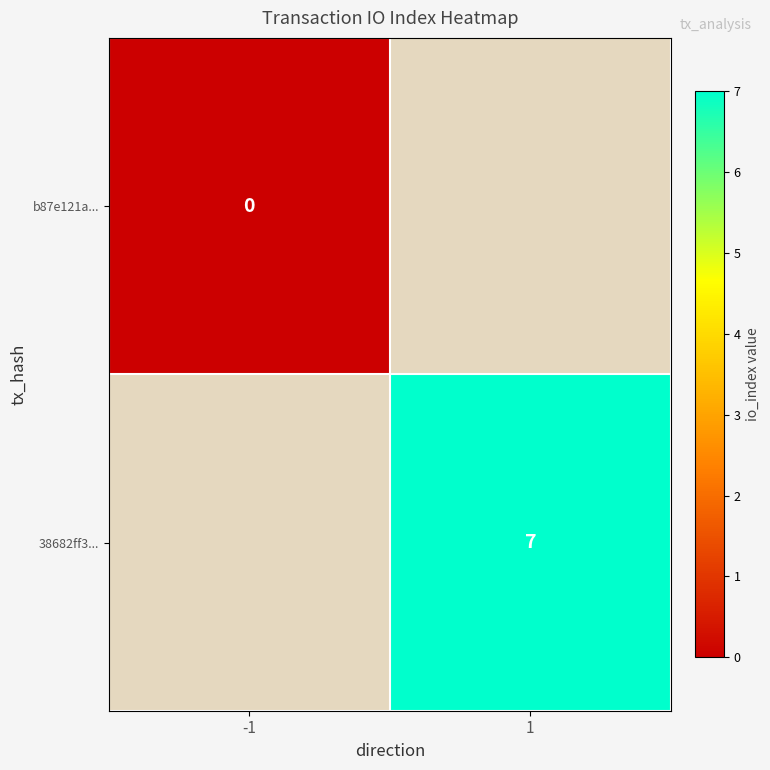

At which category does the chart reach its peak across all series?

1